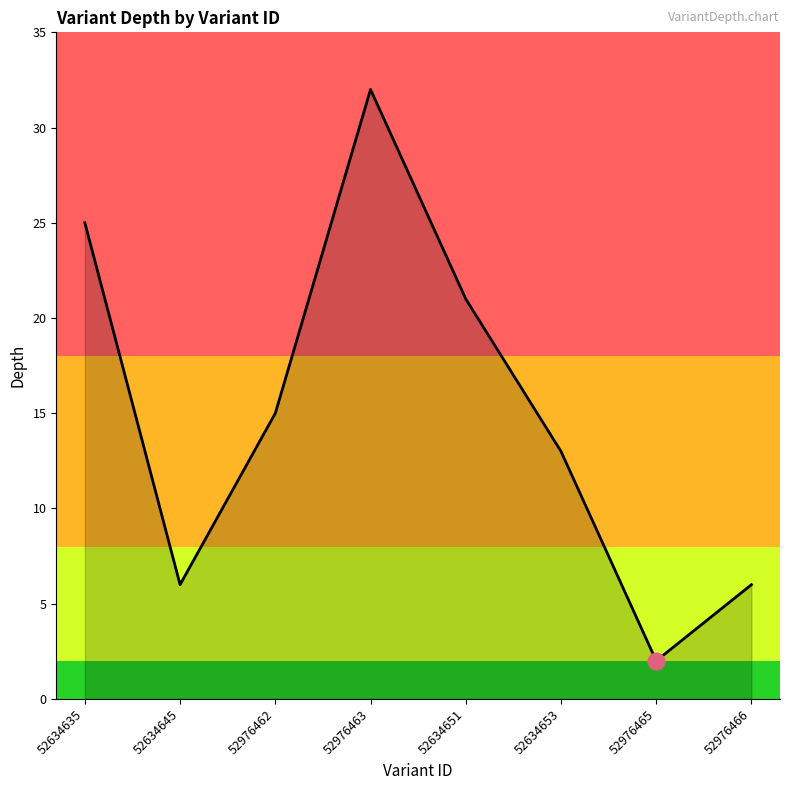

Which has a higher value, 52634645 or 52634651?

52634651